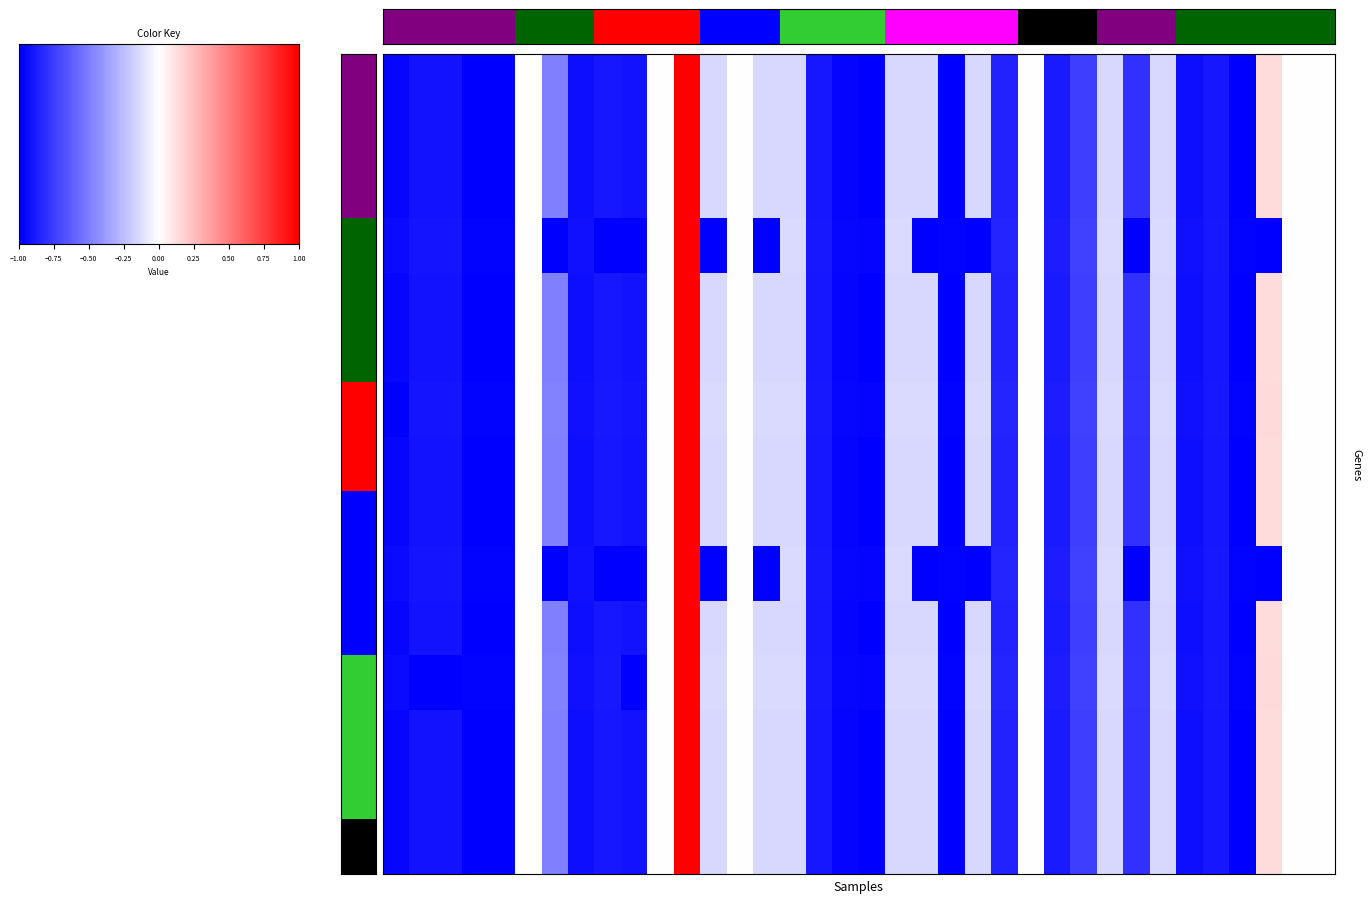

Is it true that 20160324 equals -0.4 at 0.00?

False